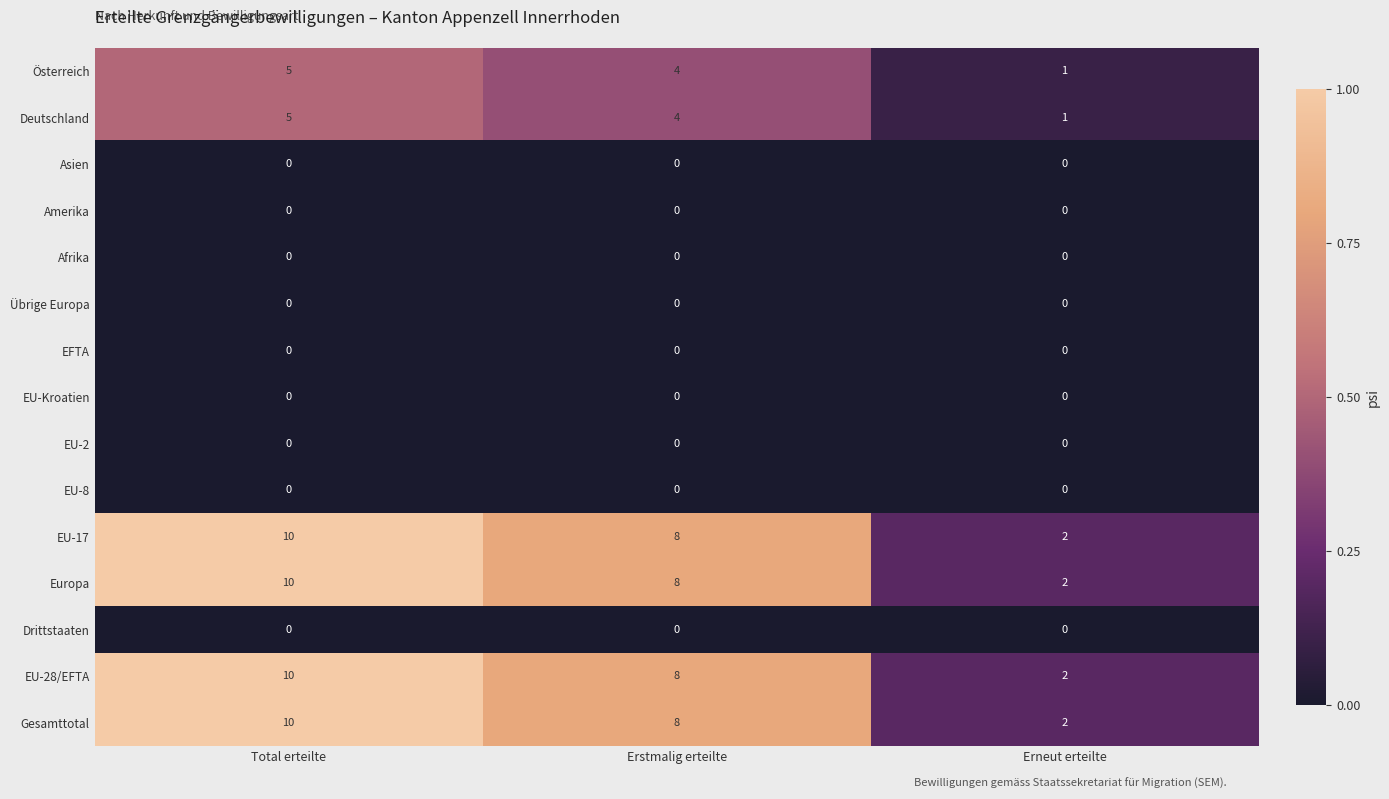

How many series are shown in this chart?

15